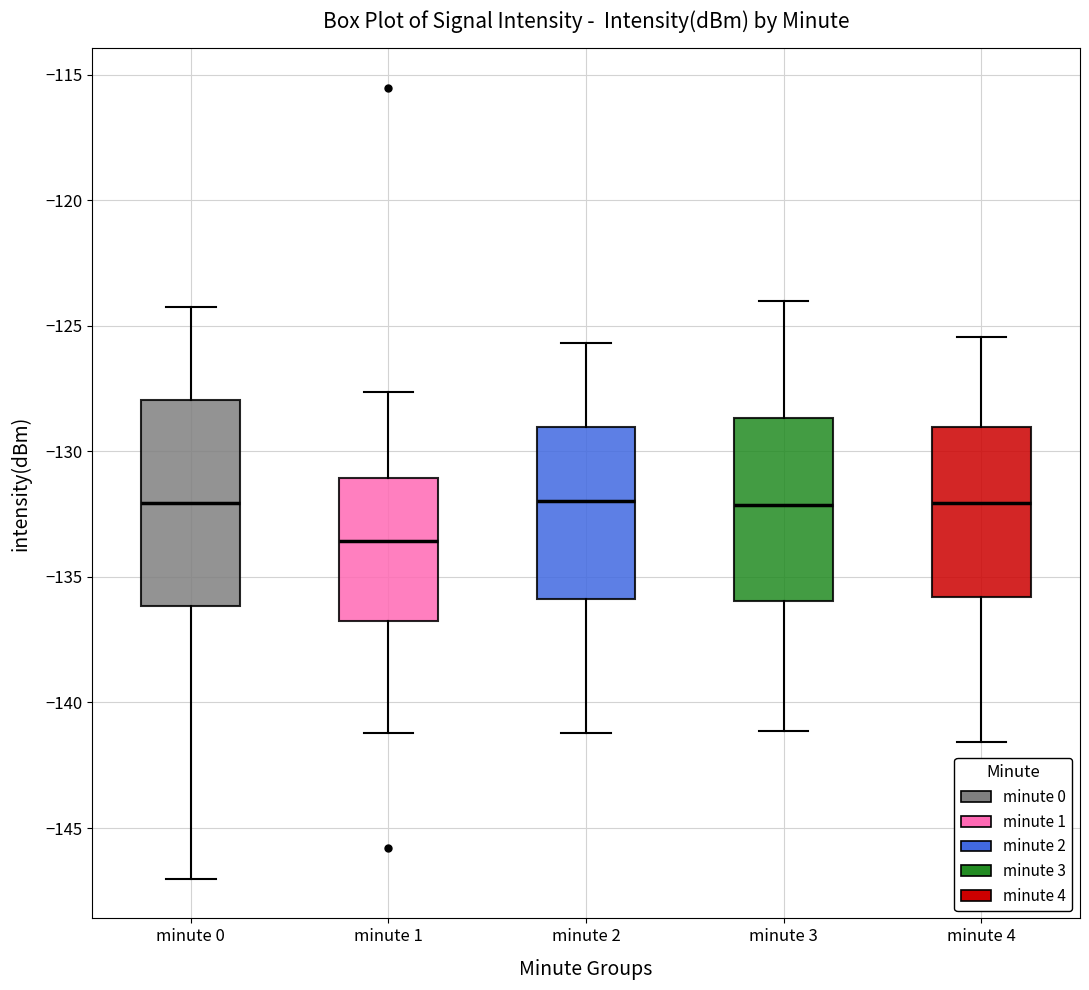

Reading left to right, transcribe this box plot: for each box, give where its median line is, the range the box spans, and where its two whiskers end, as read against the y-axis. The values are not printed on the chart, so give them approximately, as read against the axis.

minute 0: median -132.0, box -136.0 to -128.0, whiskers -147.0 to -124.0
minute 1: median -133.5, box -136.5 to -131.0, whiskers -141.0 to -127.5
minute 2: median -132.0, box -136.0 to -129.0, whiskers -141.0 to -125.5
minute 3: median -132.0, box -136.0 to -128.5, whiskers -141.0 to -124.0
minute 4: median -132.0, box -136.0 to -129.0, whiskers -141.5 to -125.5